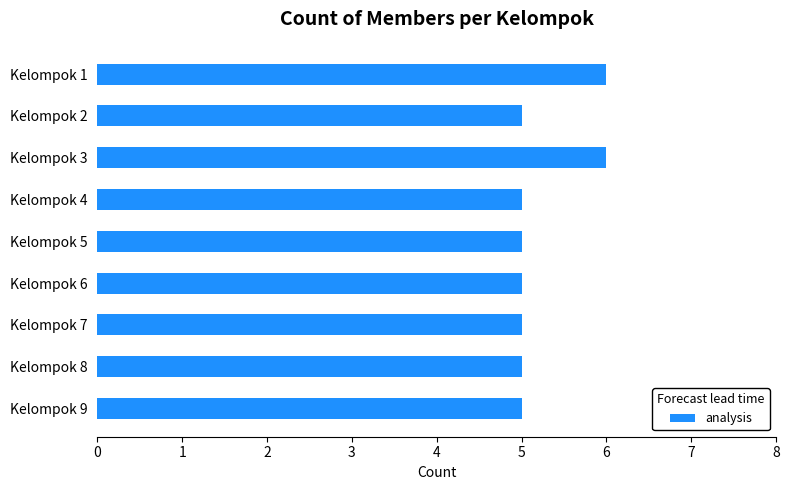

What is the value of the 1st bar from the top?

6